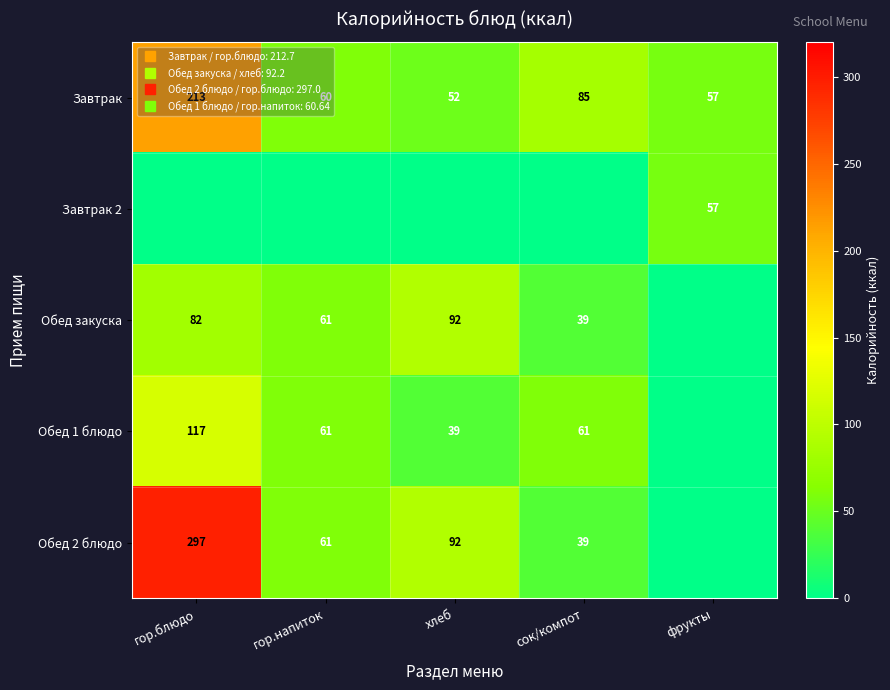

What is the difference between the Завтрак values at гор.напиток and хлеб?

7.8